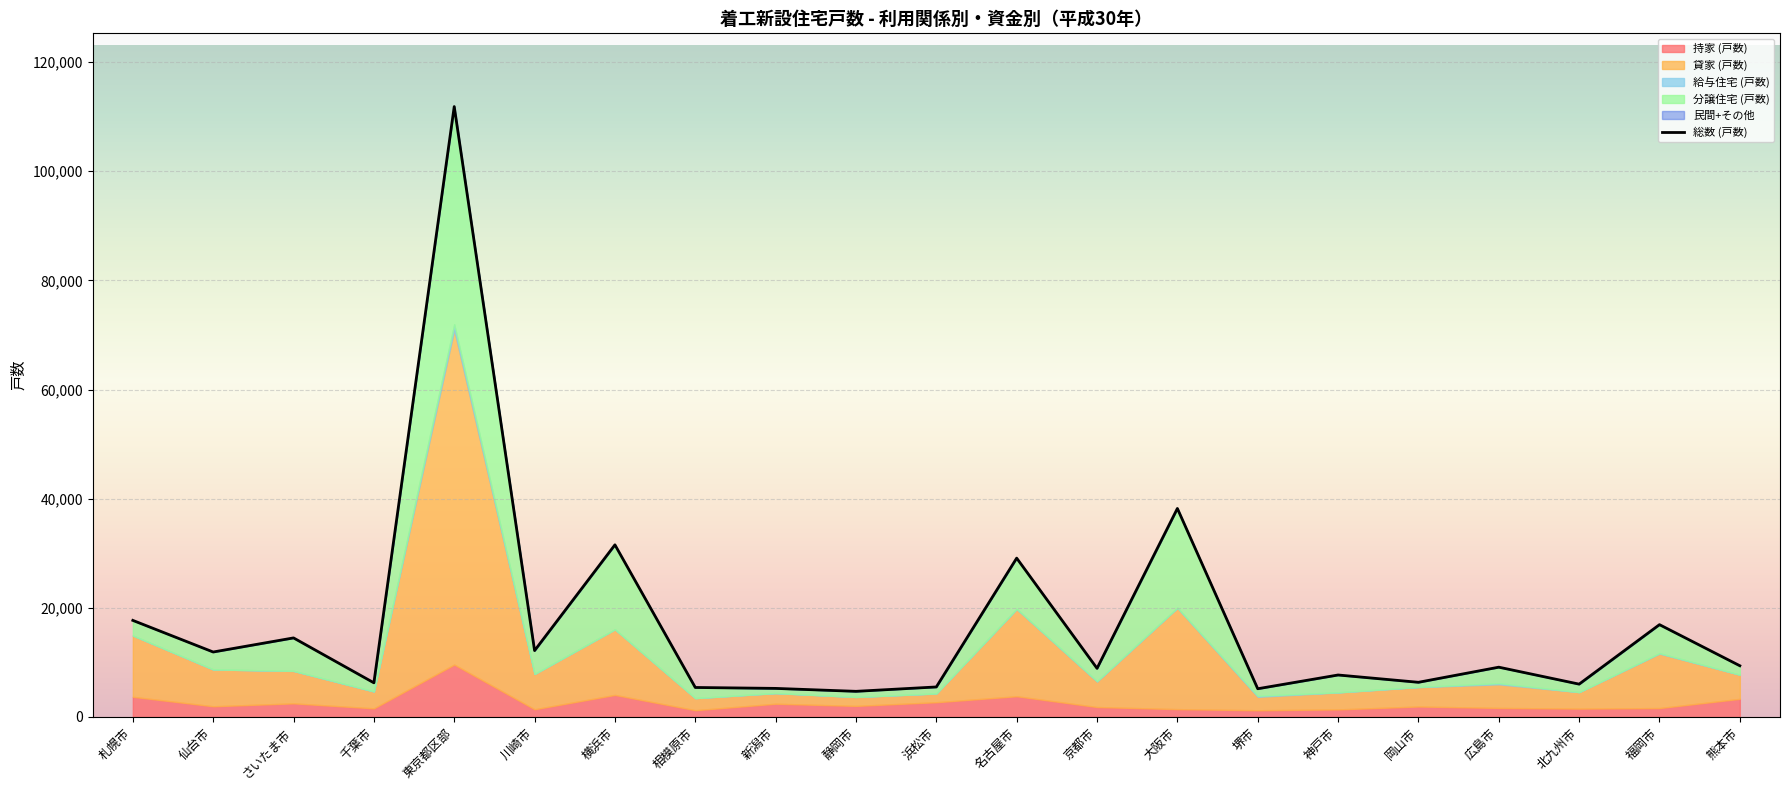

How many interior local valleys (lower than both neighbors) does the data have?

8